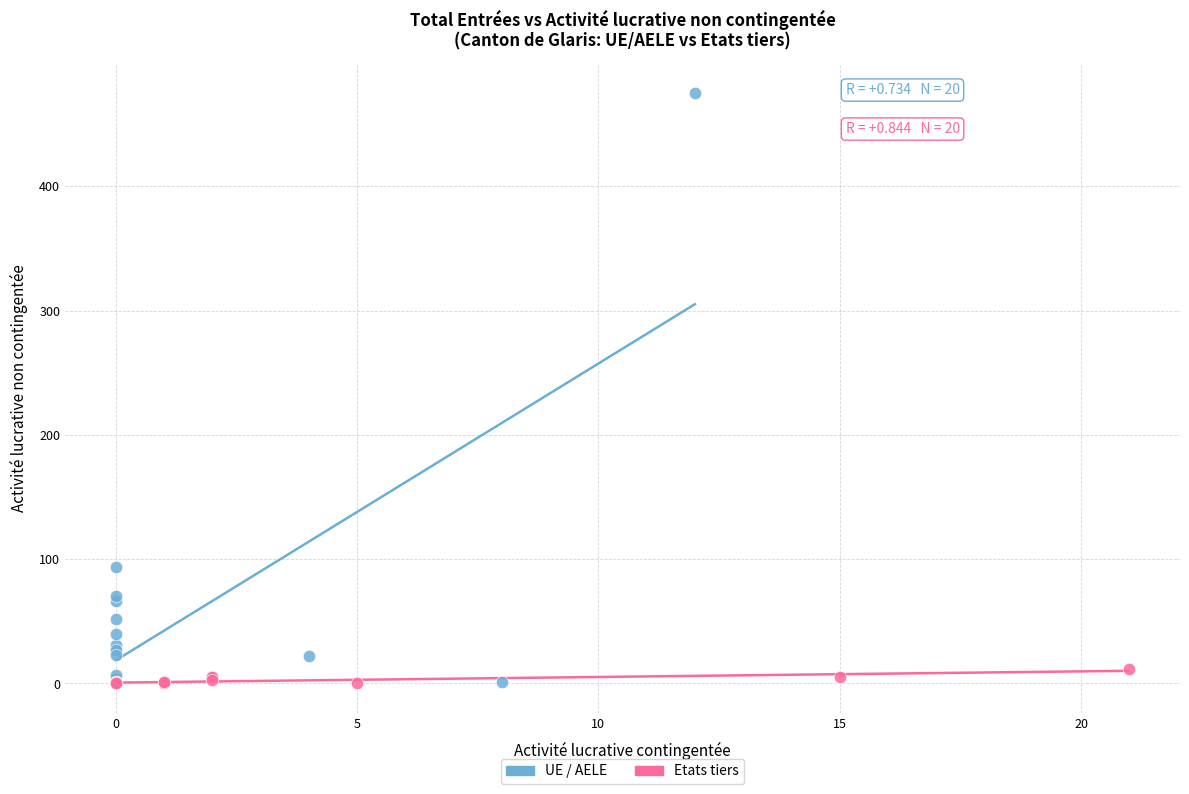

Which series contains the highest Y value?

UE / AELE